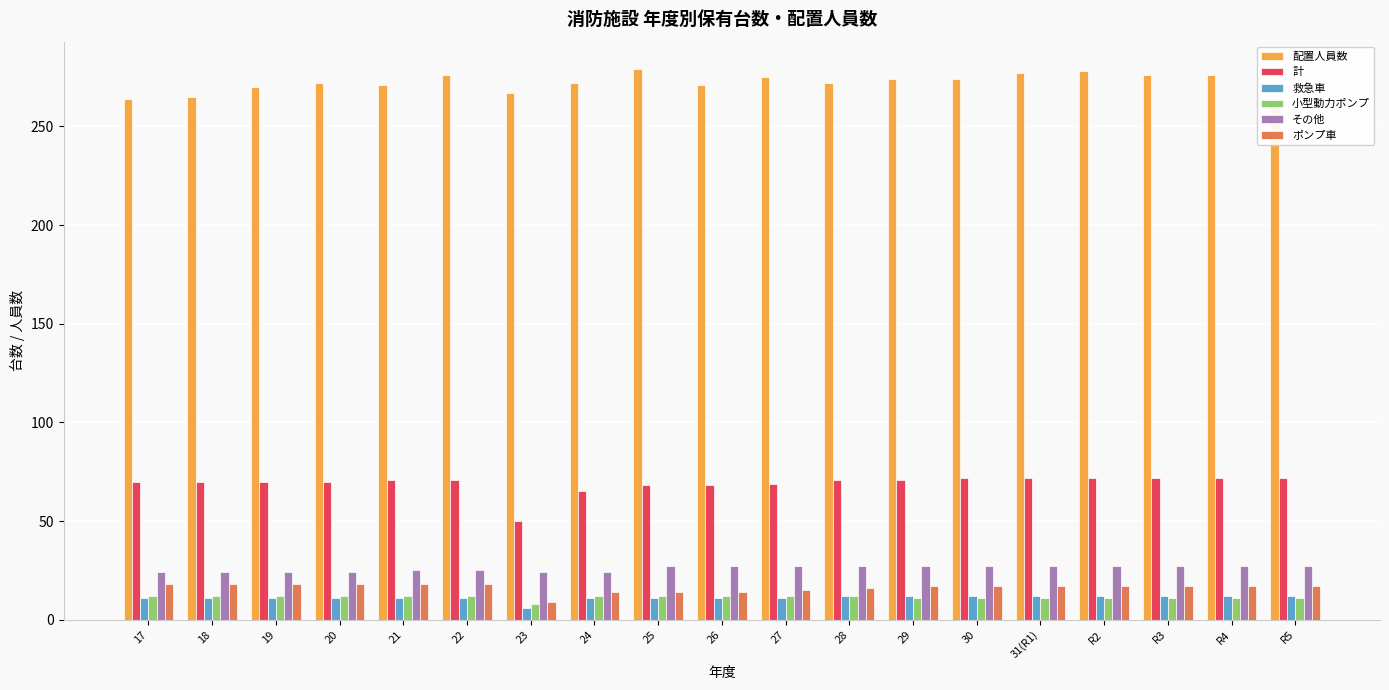

What is the label of the 5th bar from the left?

21